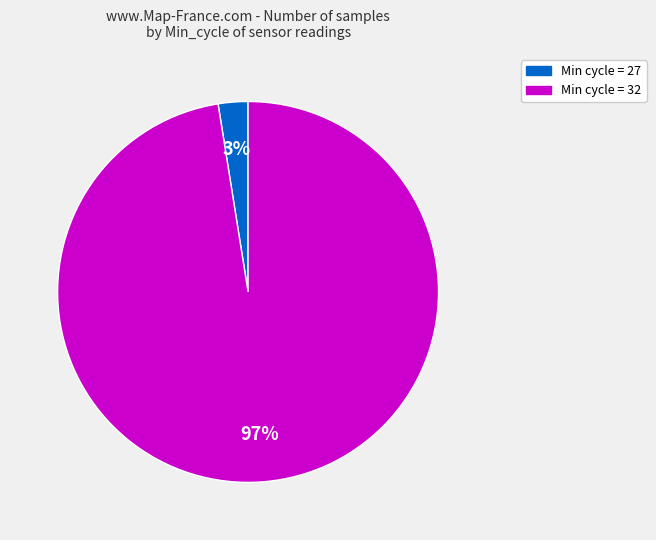

How many slices are in this pie chart?

2